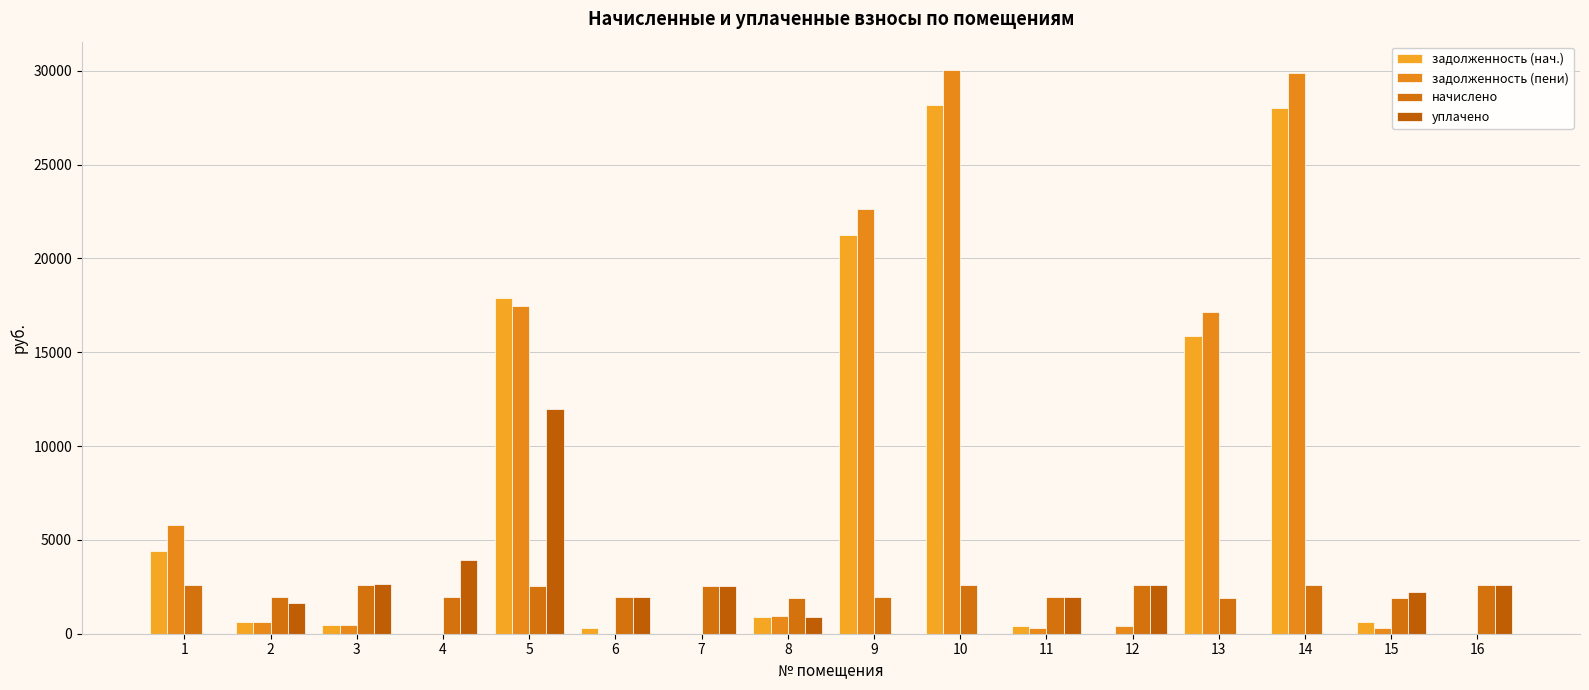

Between 4 and 1, which is larger?

1